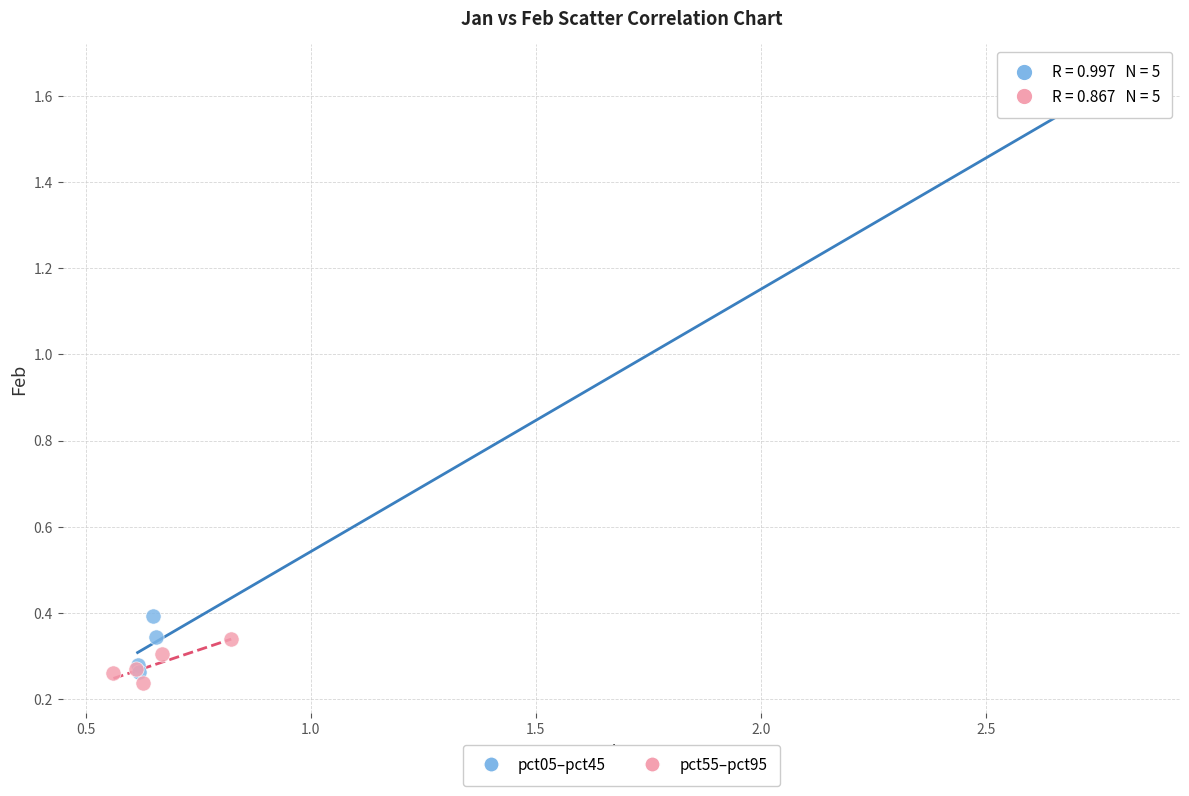

Which series contains the highest Y value?

pct05–pct45